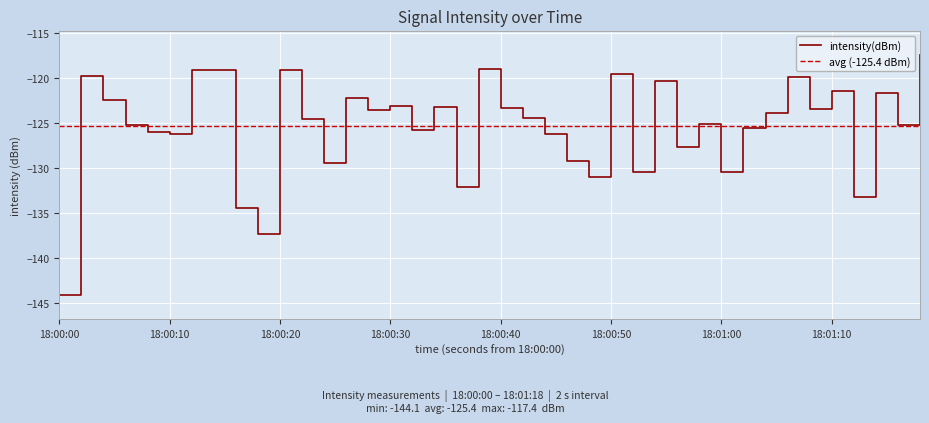

How many points are lower than both their immediate neighbors (excluding endpoints)?

13